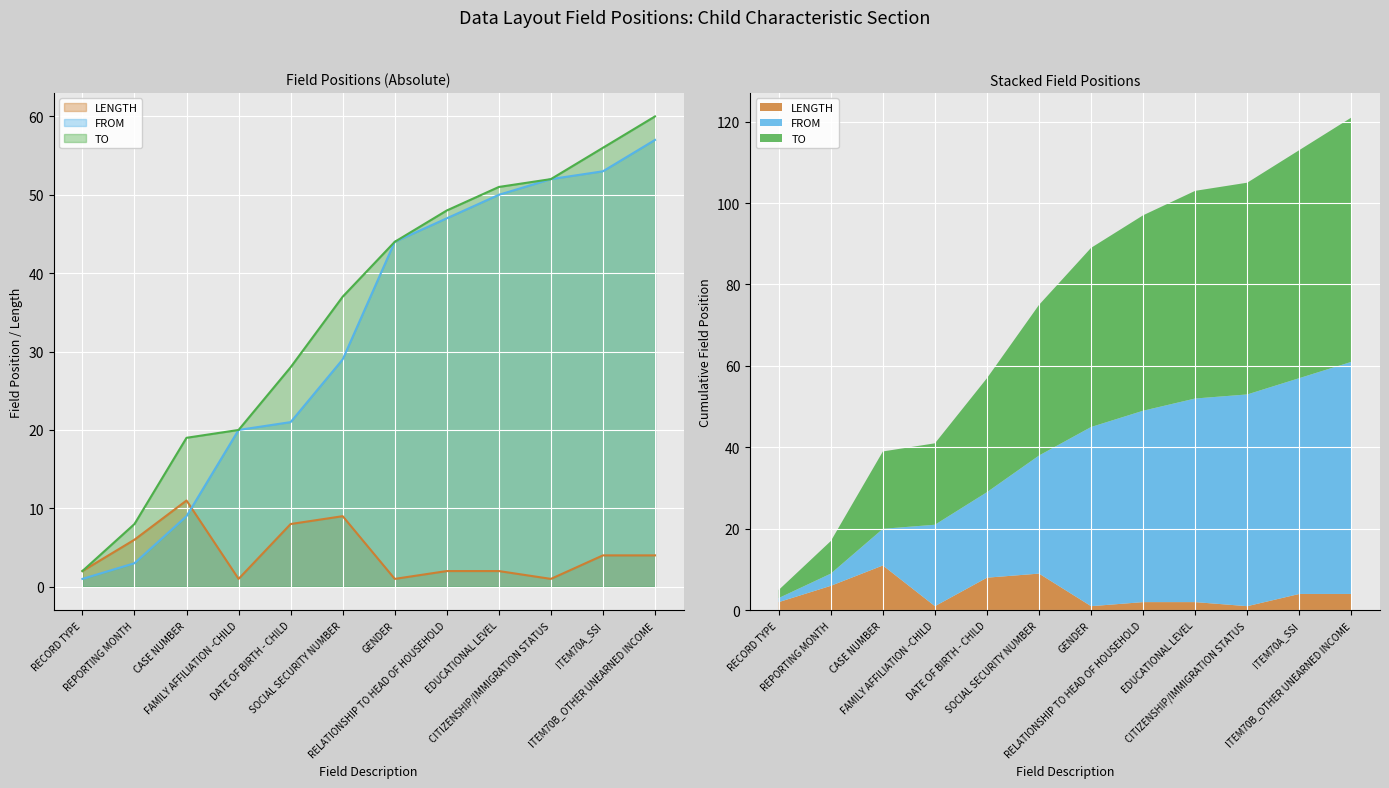

True or false: FROM and LENGTH intersect in this chart.

True